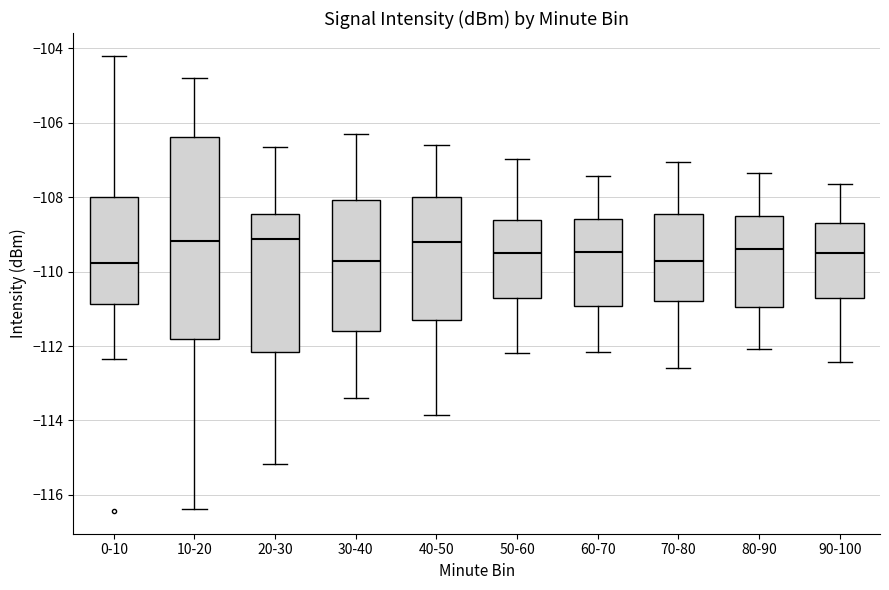

Where is the upper edge of the box for 50-60 on the y-axis? The values are not printed on the chart, so give them approximately, as read against the axis.

-108.6